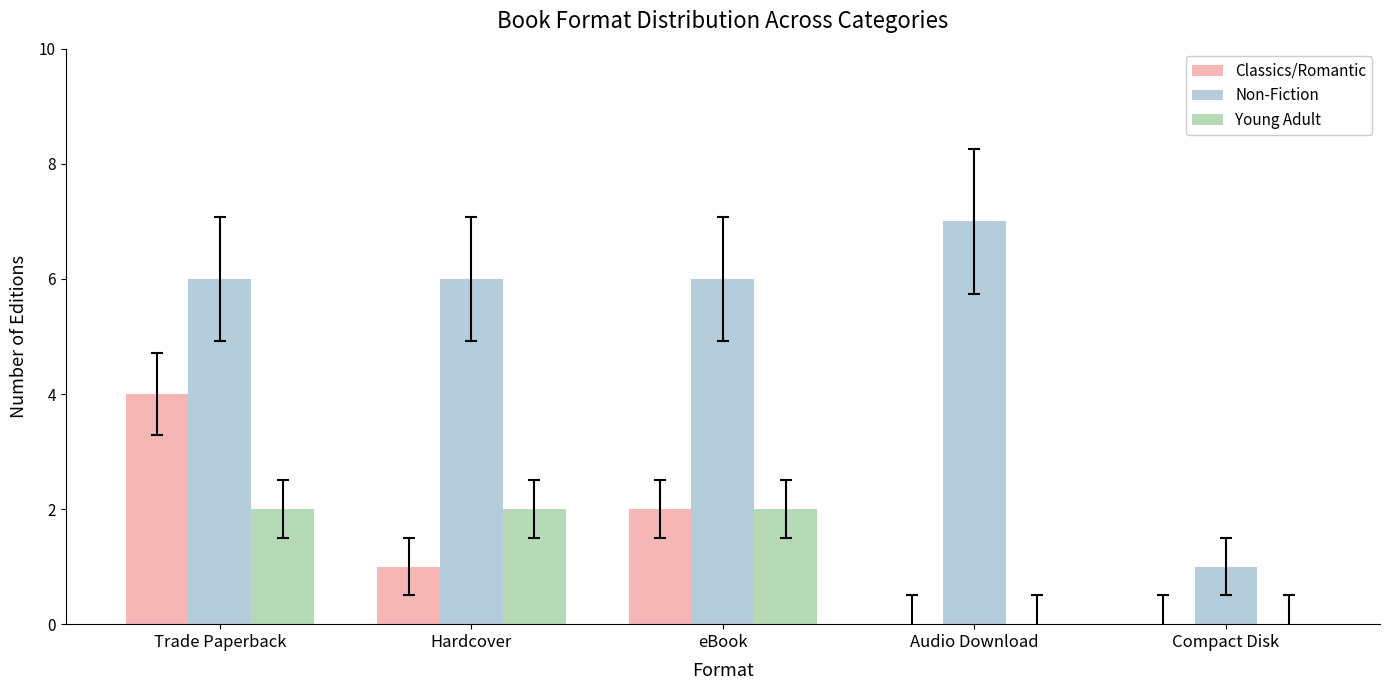

What is the approximate value of Non-Fiction at Trade Paperback?

6